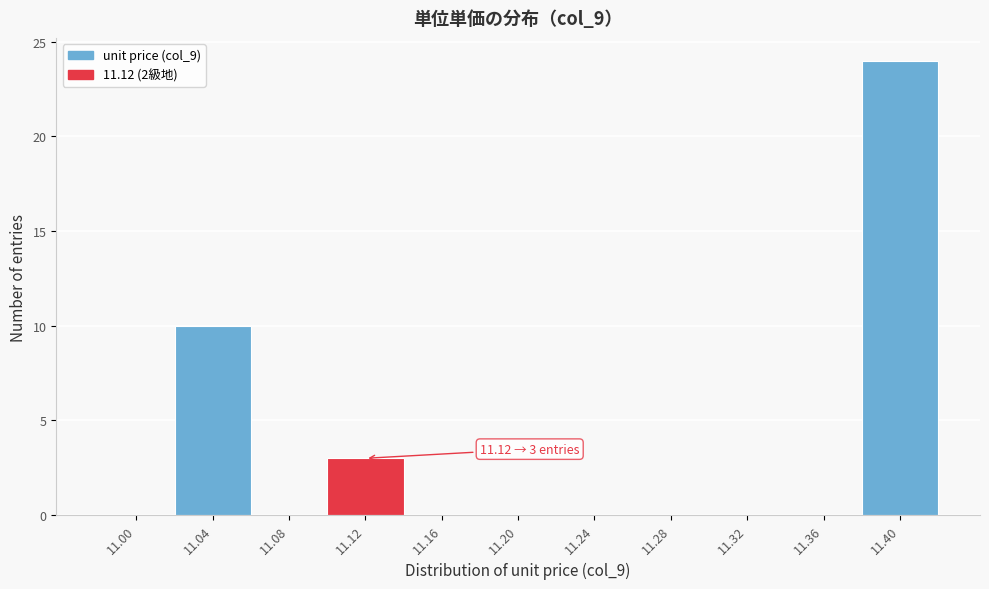

Which range on the x-axis has the tallest bar?

11.38 to 11.42